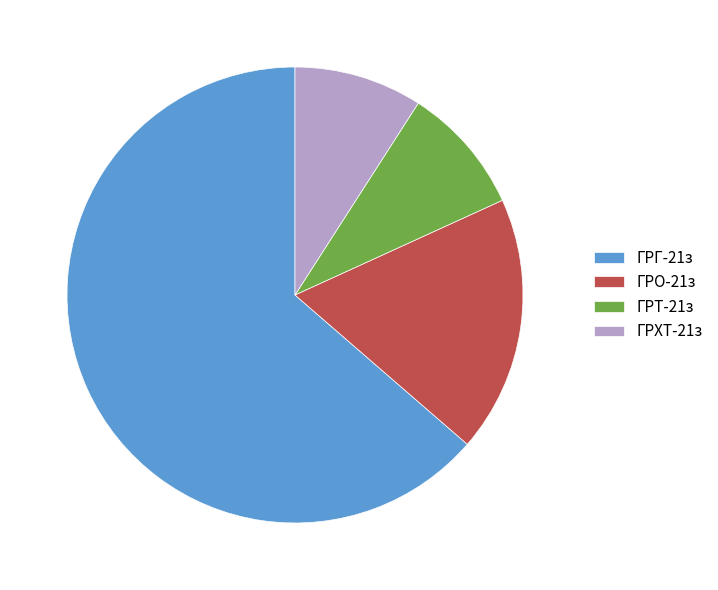

What is the ratio of the value at ГРХТ-21з to the value at ГРО-21з?

0.5